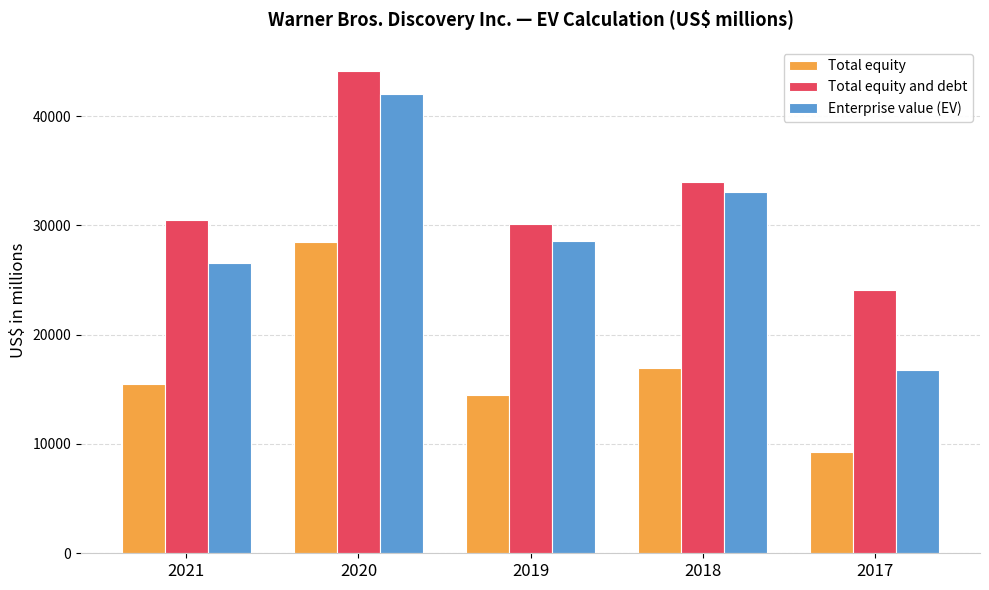

What is the sum of the Enterprise value (EV) values at 2021 and 2018?

59593